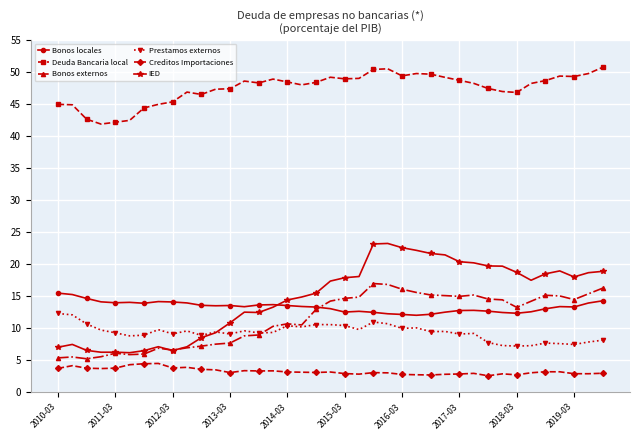

What is the difference between the second highest and minimum values in the Prestamos externos series?

4.9